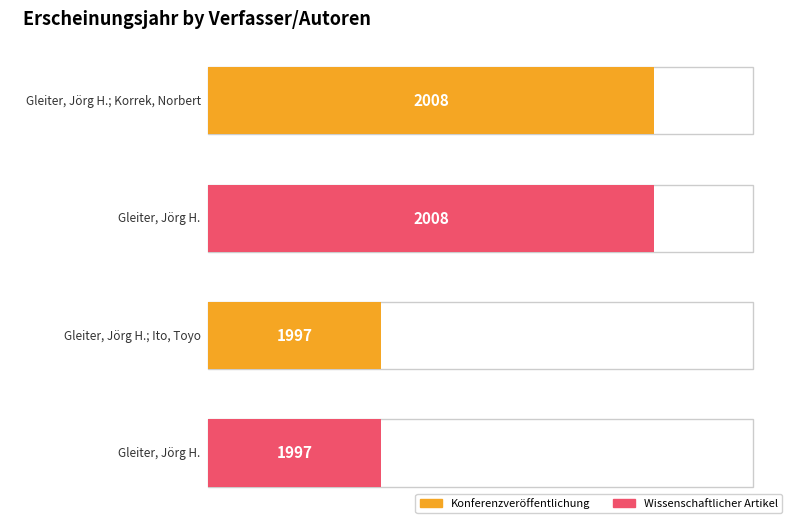

Between Gleiter, Jörg H.; Korrek, Norbert and Gleiter, Jörg H., which is larger?

Gleiter, Jörg H.; Korrek, Norbert